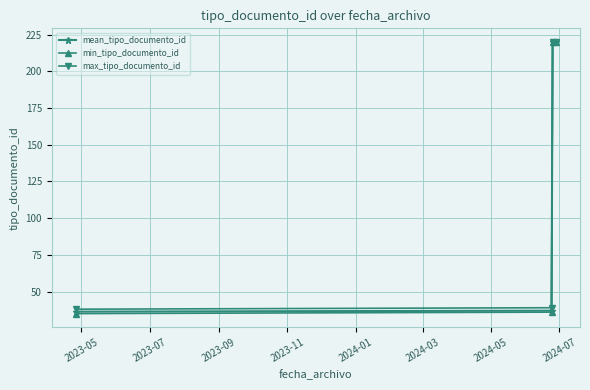

Which series has the widest spread of values?

min_tipo_documento_id